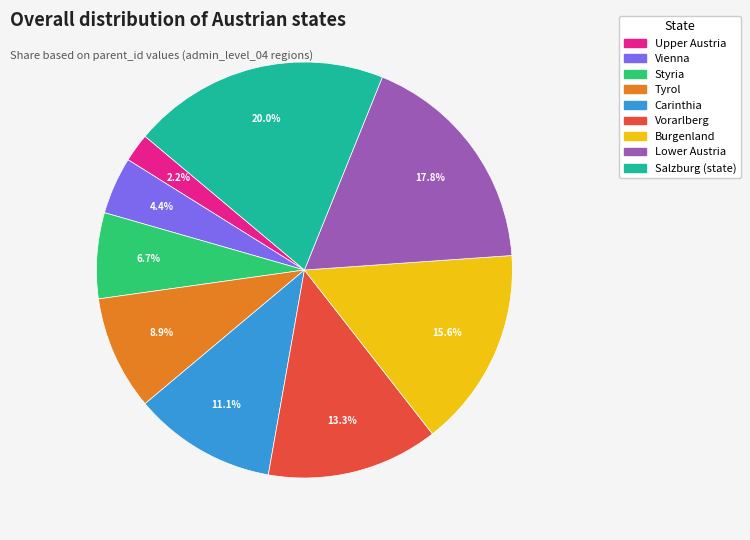

Combined, do Styria and Tyrol account for over 50%?

No